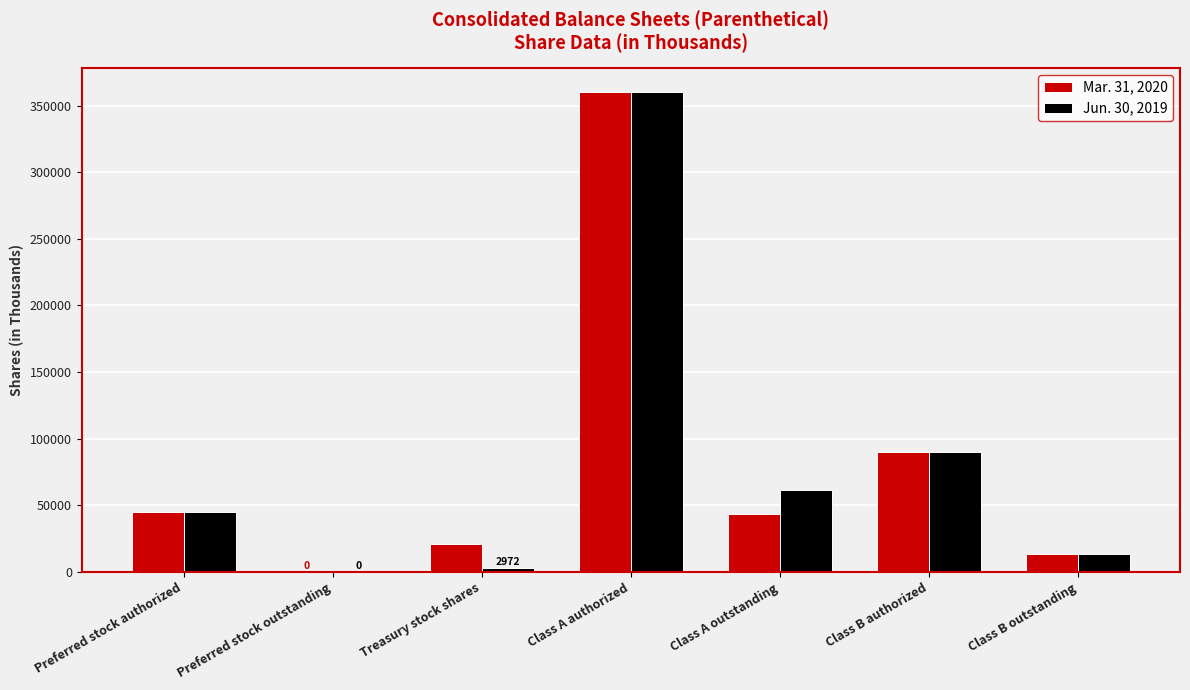

Is it true that Mar. 31, 2020 equals 21677 at Preferred stock authorized?

False